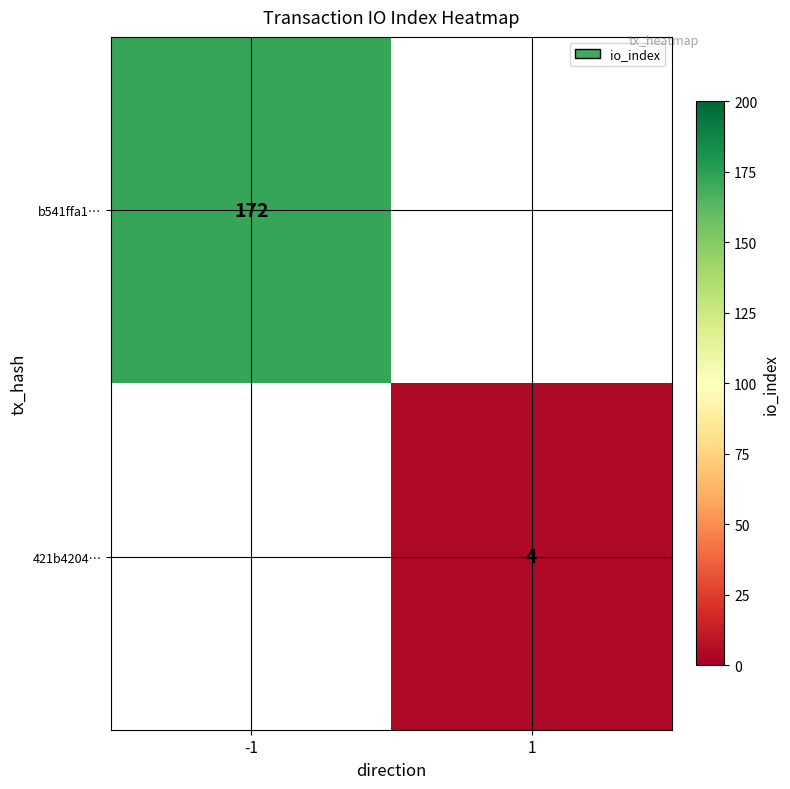

What is the maximum value shown in the chart?

172.0